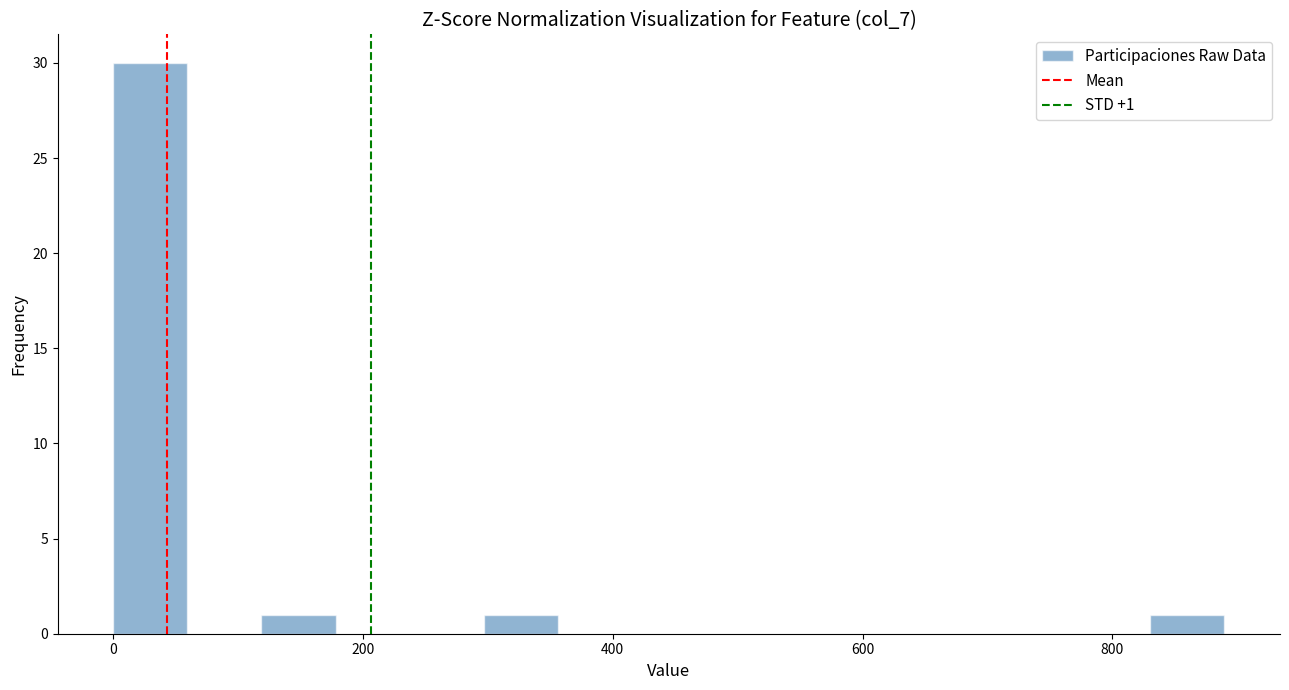

Around what value on the x-axis is the tallest bar? Give the approximate position of its centre, as read against the axis.

20